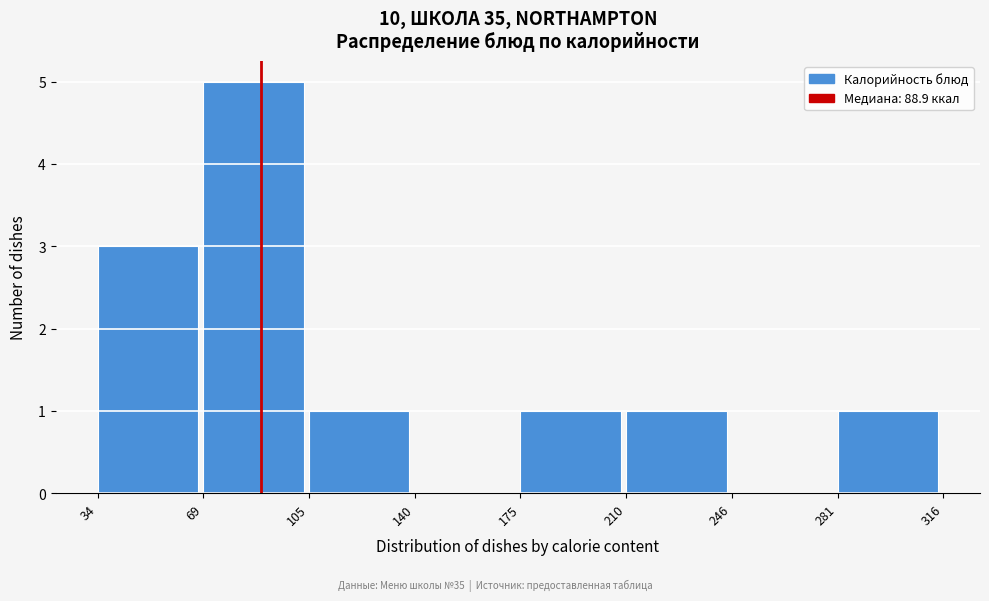

How tall is the bar that spans 105 to 140 on the x-axis? The values are not printed on the chart, so give them approximately, as read against the axis.

1